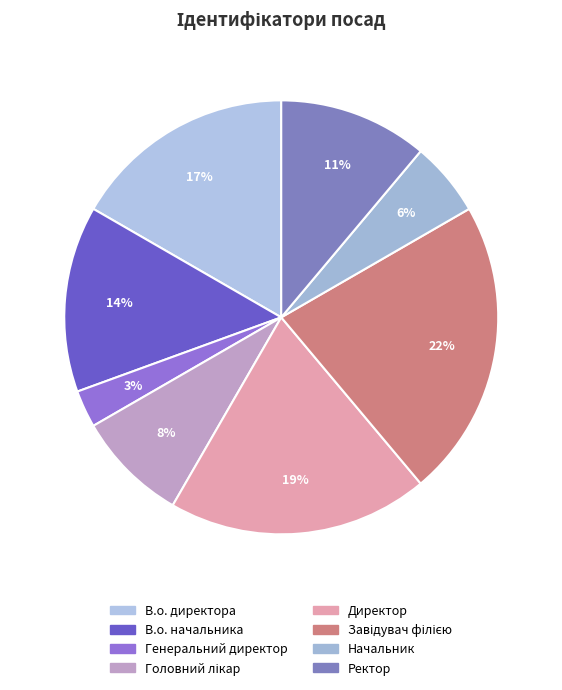

What is the largest slice in the pie chart?

Завідувач філією